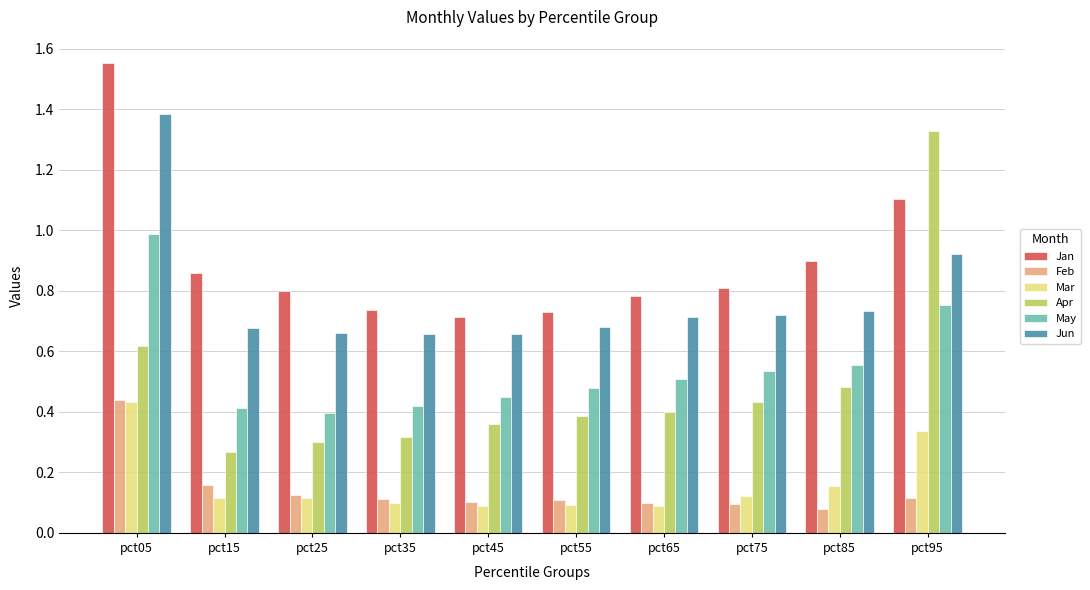

Which category has the highest value in the Jan series?

pct05